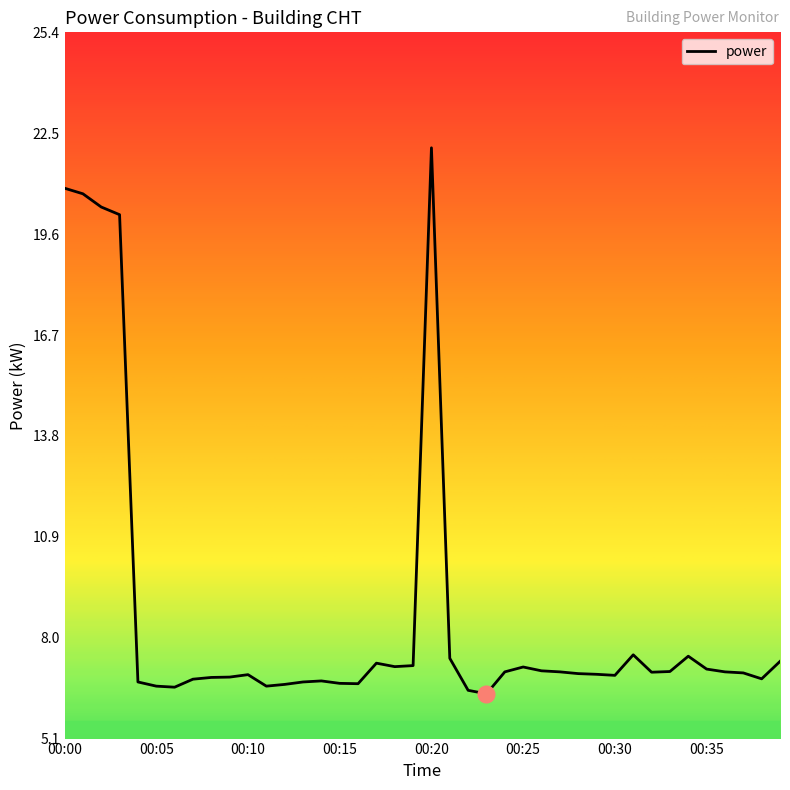

What is the smallest value displayed?

6.4